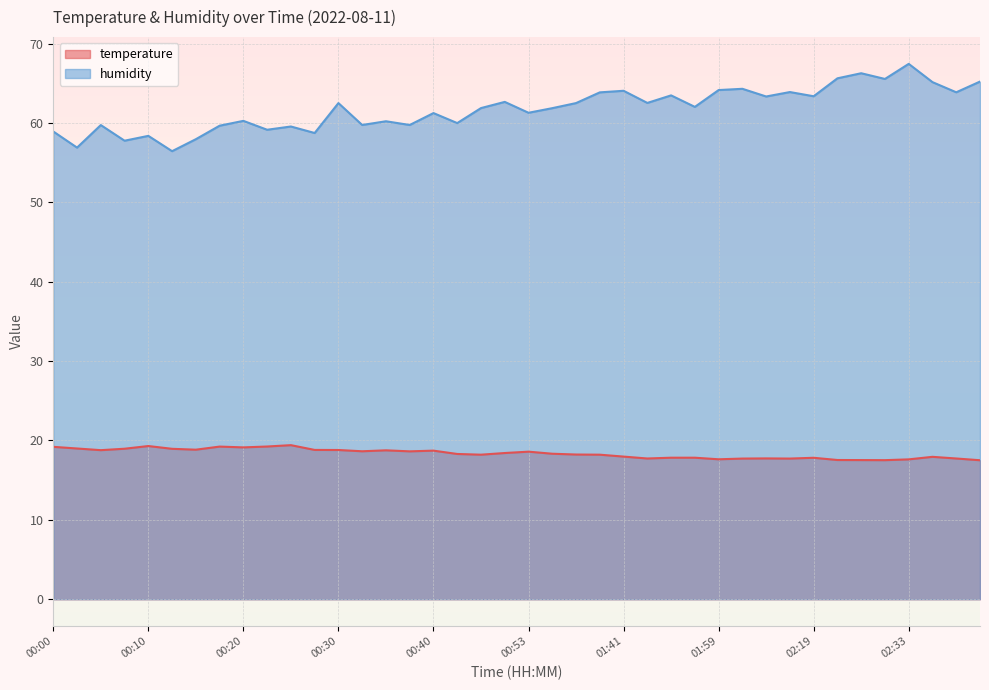

What are all the series names shown in the legend?

temperature, humidity